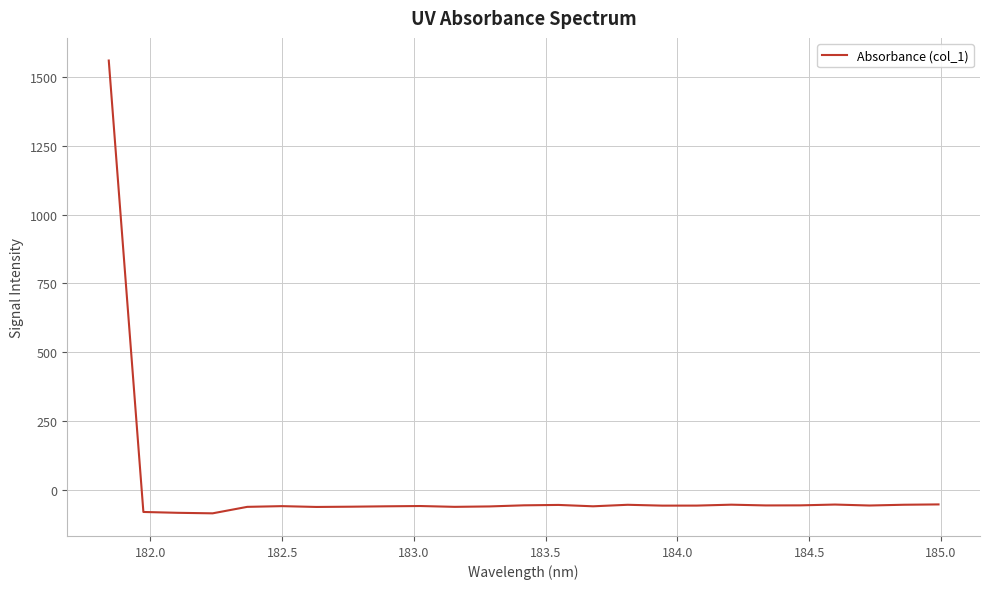

What is the maximum value shown in the chart?

1560.0